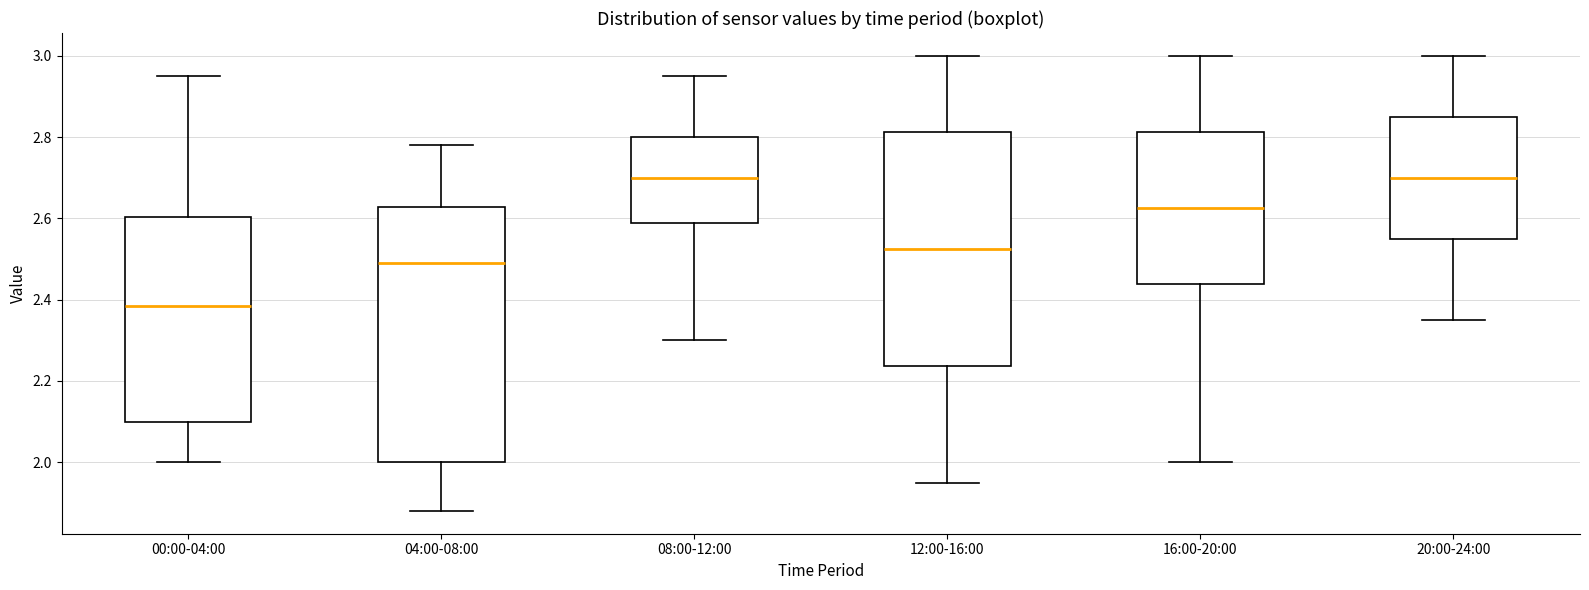

Which box's median line is the lowest?

00:00-04:00